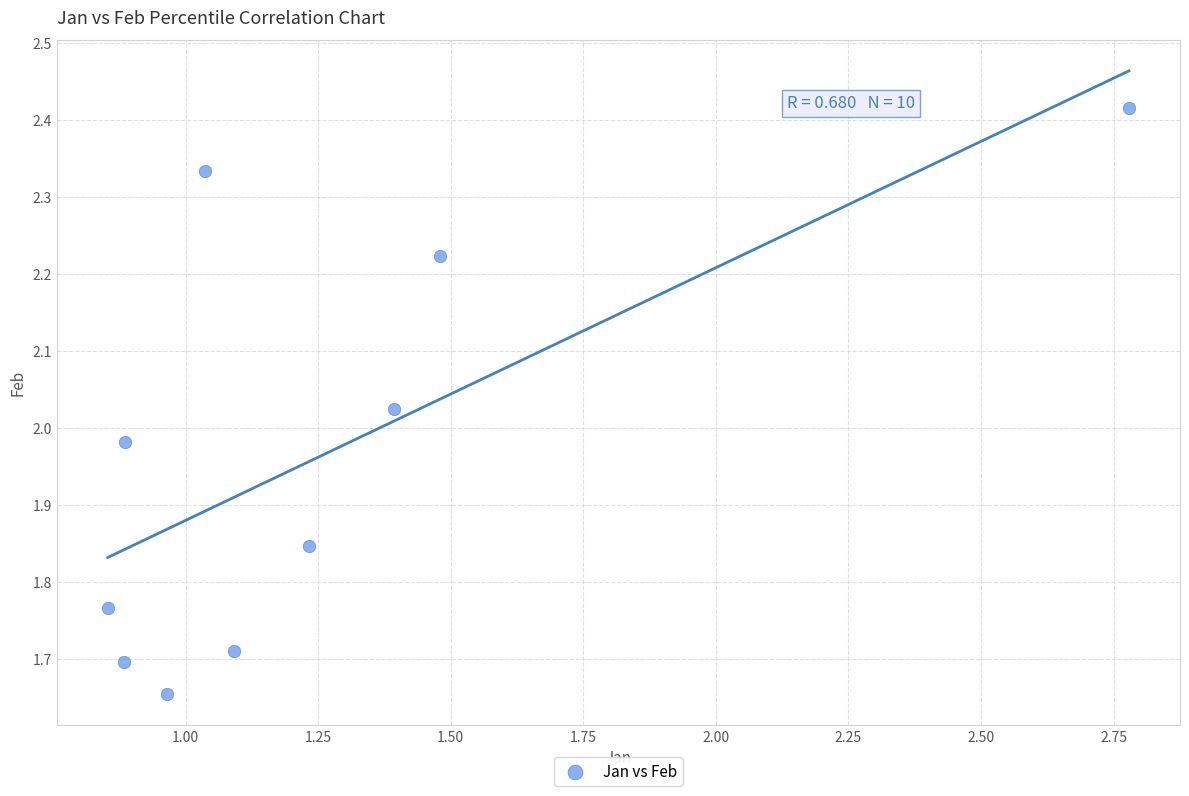

What is the range of X values (max minus min)?

1.9